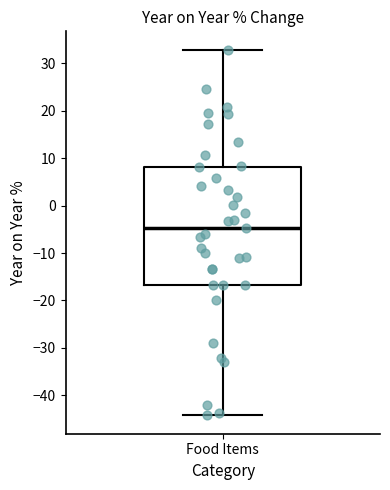

Read this box plot against the y-axis: the position of the median line, the range covered by the box, and the ends of both whiskers. The values are not printed on the chart, so give them approximately, as read against the axis.

median -5, box -17 to 8, whiskers -44 to 33